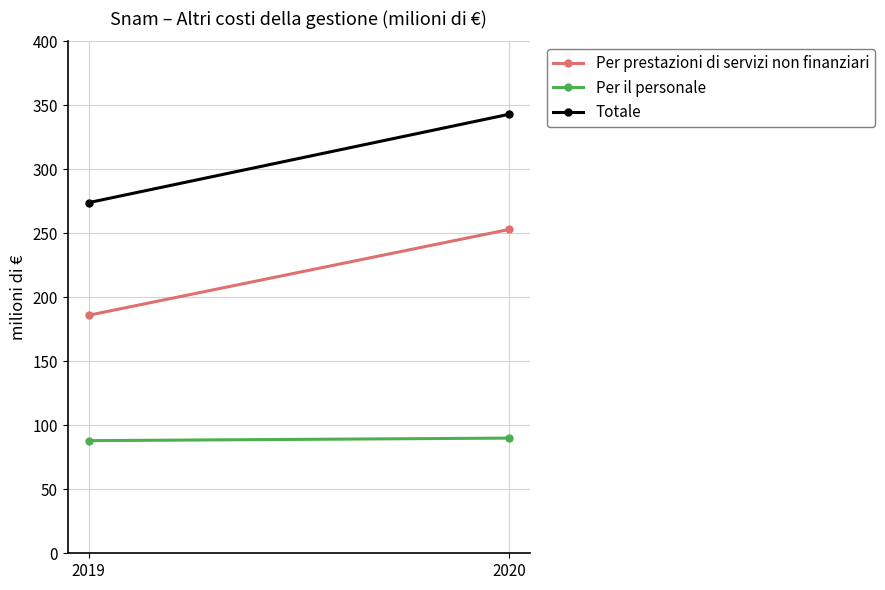

Reading left to right, list all the values displayed in this chart.

Per prestazioni di servizi non finanziari: 2019=186	2020=253
Per il personale: 2019=88	2020=90
Totale: 2019=274	2020=343